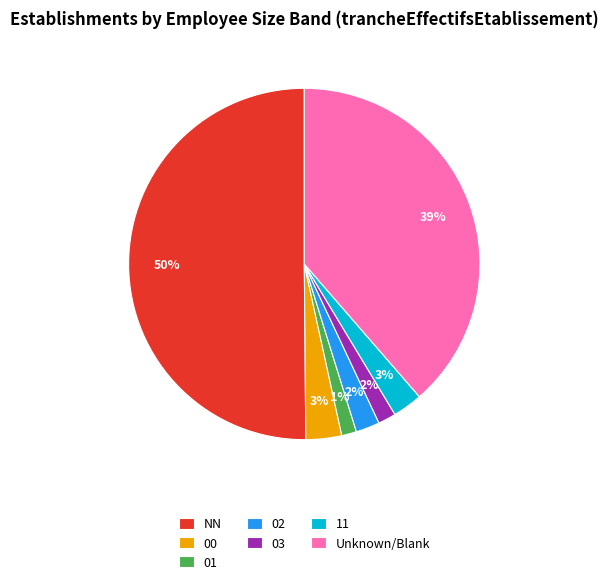

What percentage is the 11 slice, to the nearest percent?

3%